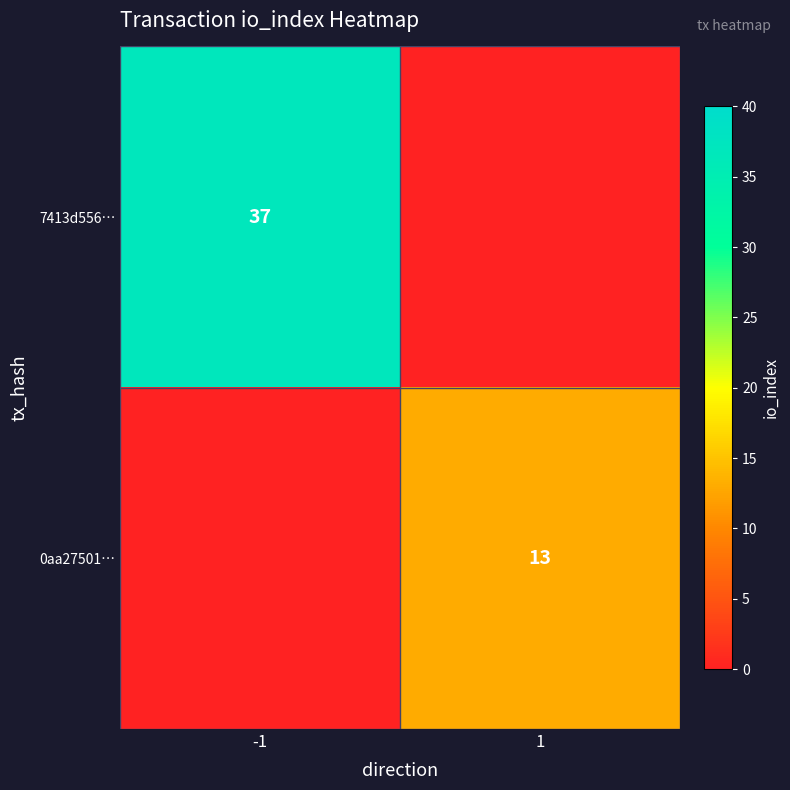

Is it true that 7413d556… equals 37 at -1?

True